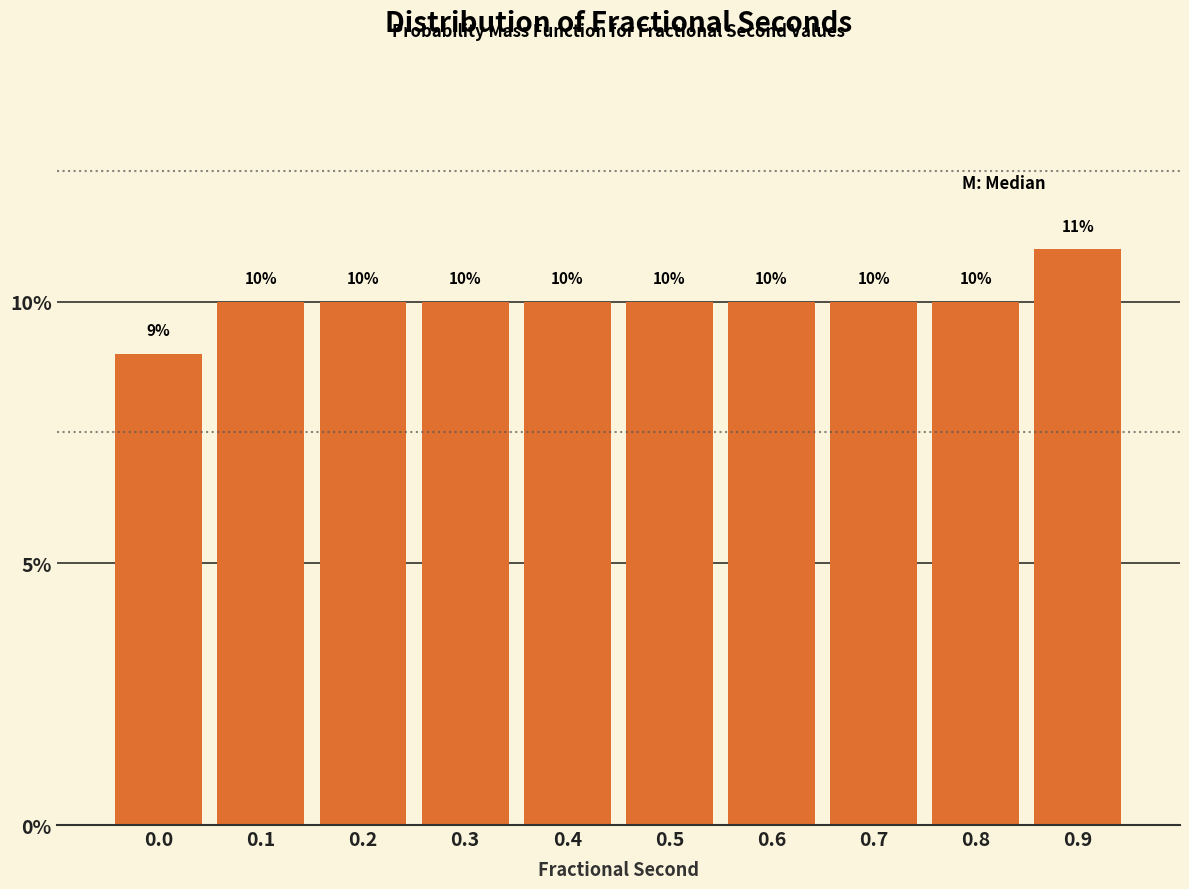

Reading left to right, extract all data points from this chart.

9	10	10	10	10	10	10	10	10	11